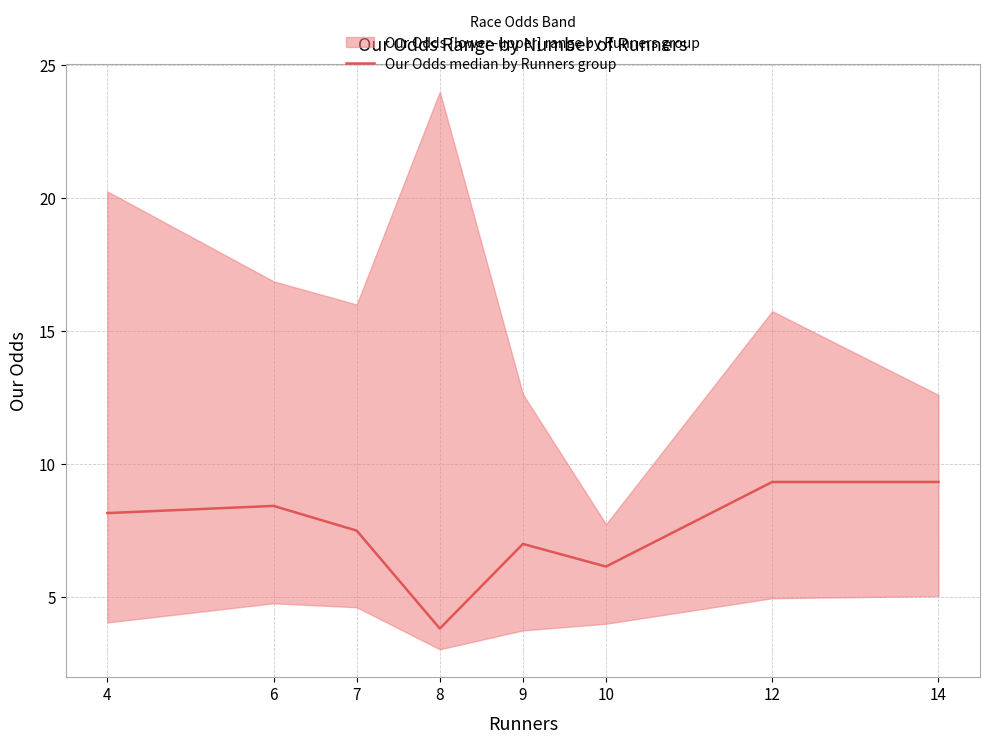

Reading left to right, extract all data points from this chart.

4=8.2	6=8.4	7=7.5	8=3.8	9=7.0	10=6.2	12=9.3	14=9.3